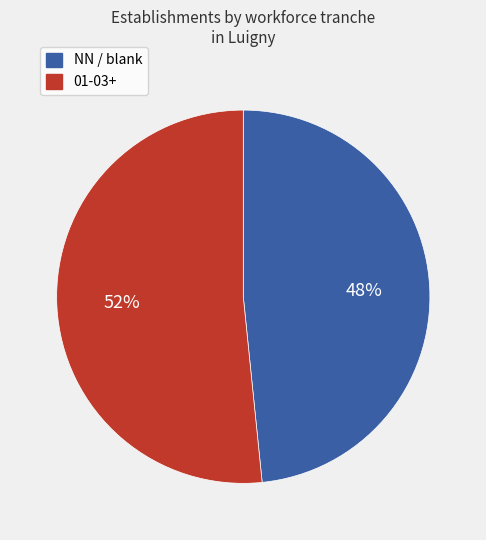

Is there a majority slice in this chart?

Yes